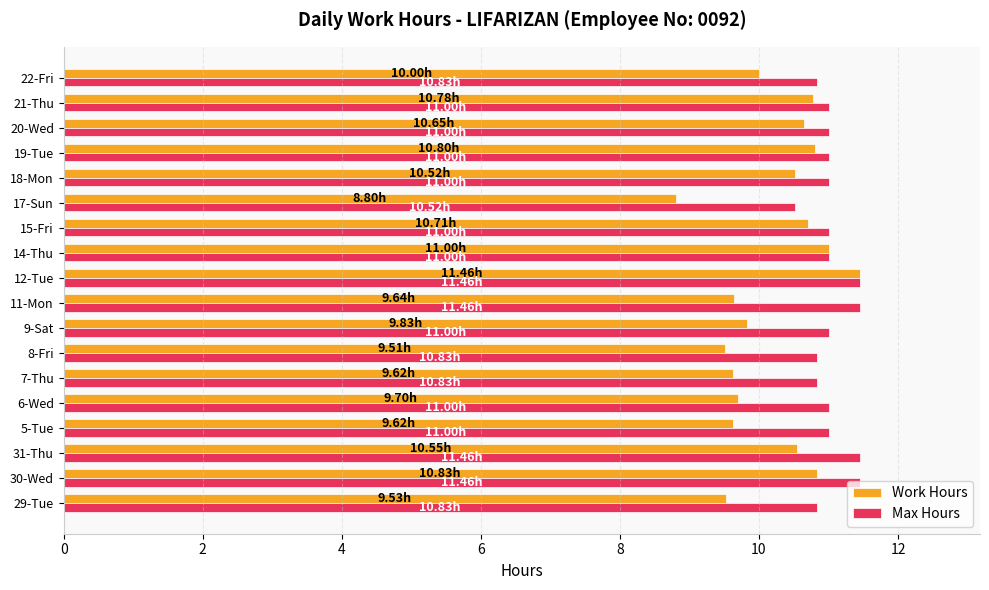

At which category is the sum across all series the highest?

12-Tue